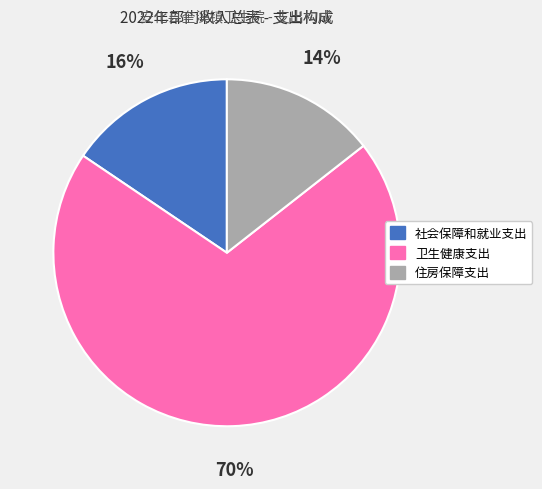

Rank the categories by value from highest to lowest.

卫生健康支出, 社会保障和就业支出, 住房保障支出